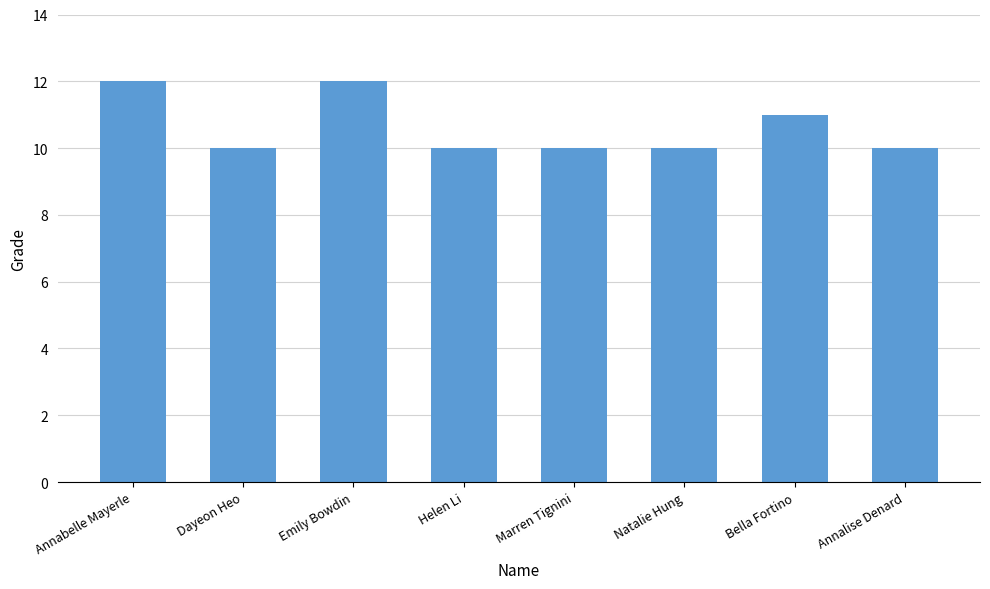

What is the greatest value displayed?

12